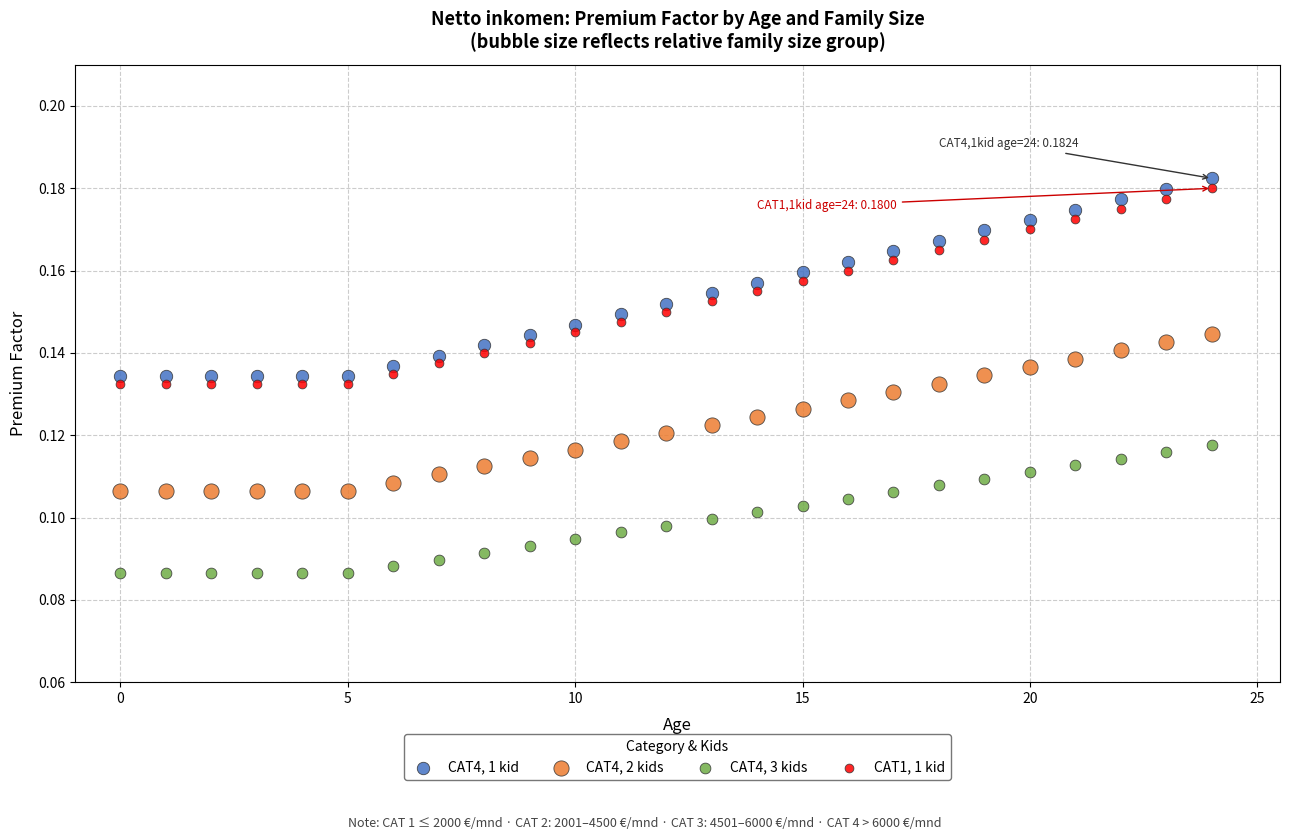

Which series has the widest spread of Y values?

CAT4, 1 kid